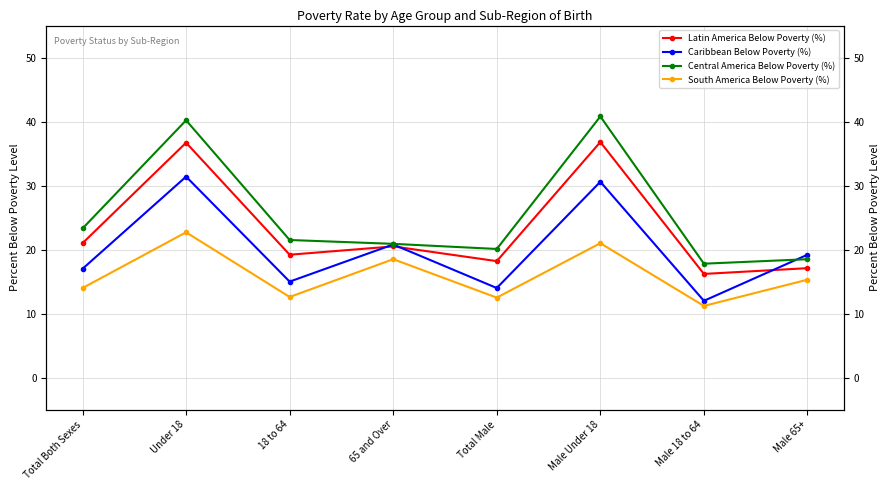

Between 18 to 64 and Total Male, which series saw the biggest shift?

Central America Below Poverty (%)